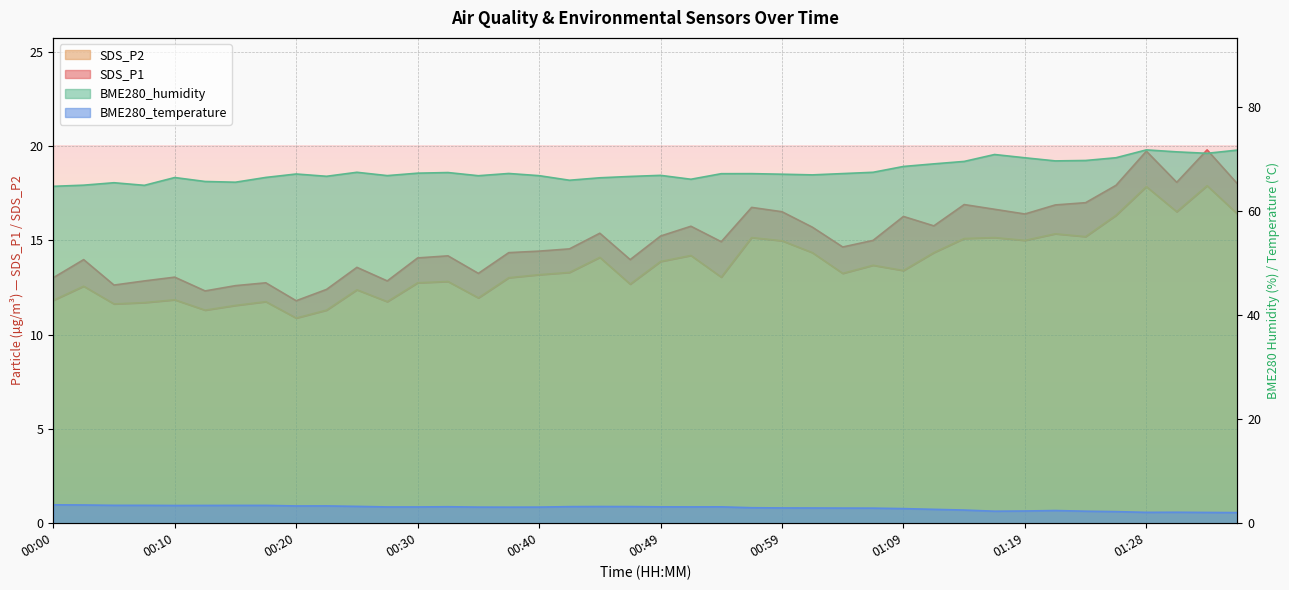

True or false: SDS_P2 has a value of 12.8 at 00:32.

True